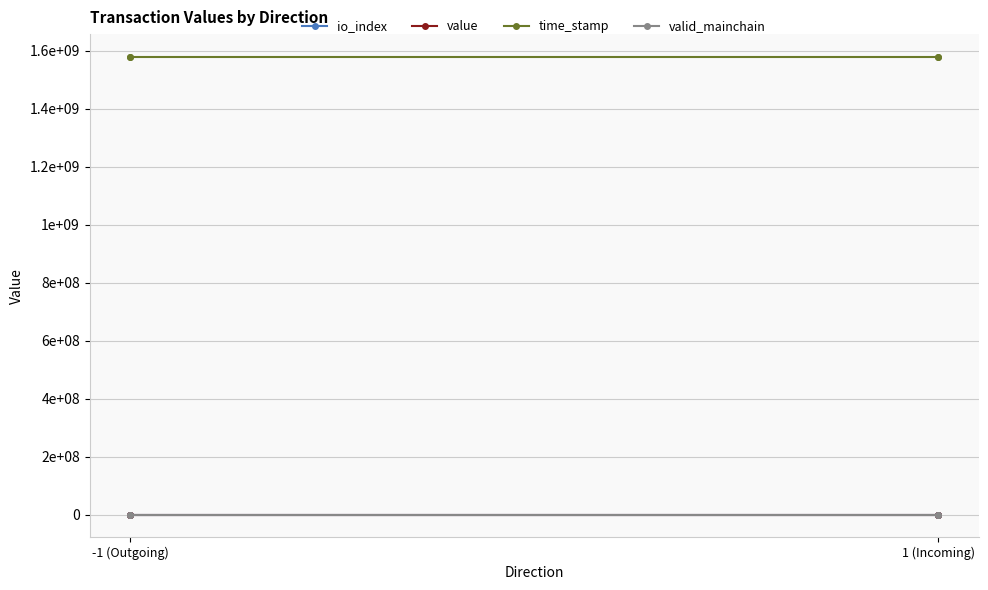

How many values in the value series are below 136?

2